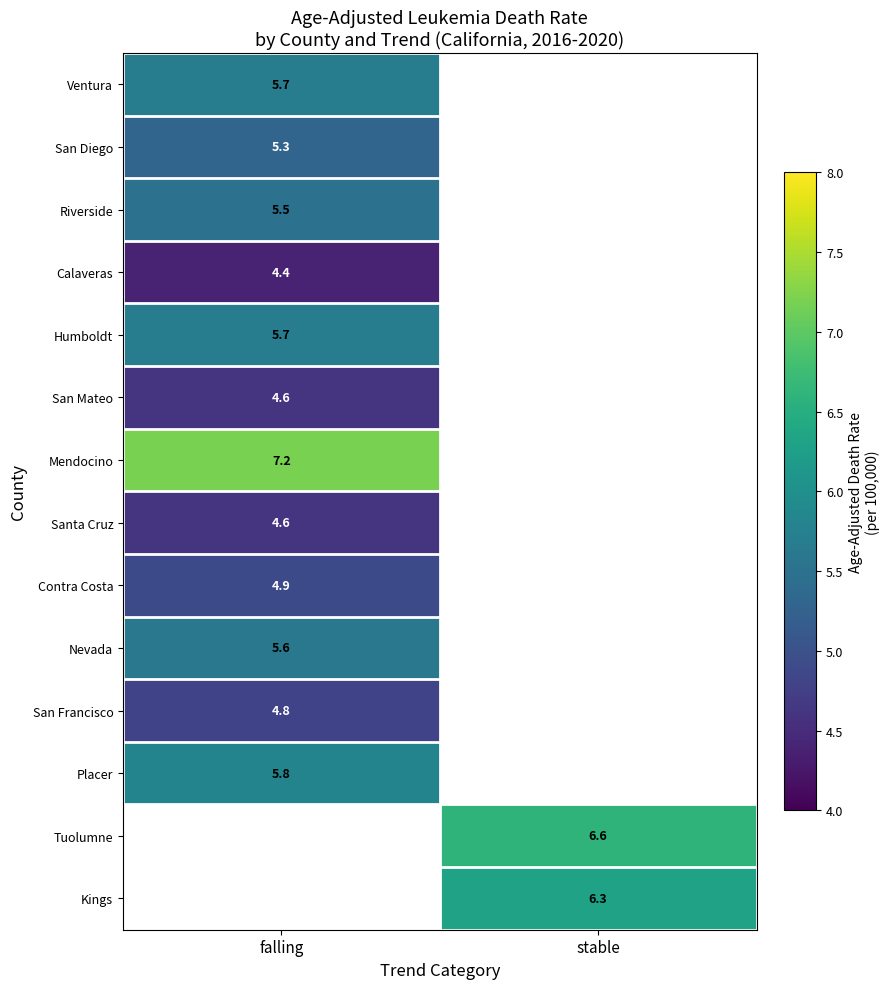

What is the smallest value displayed?

4.4